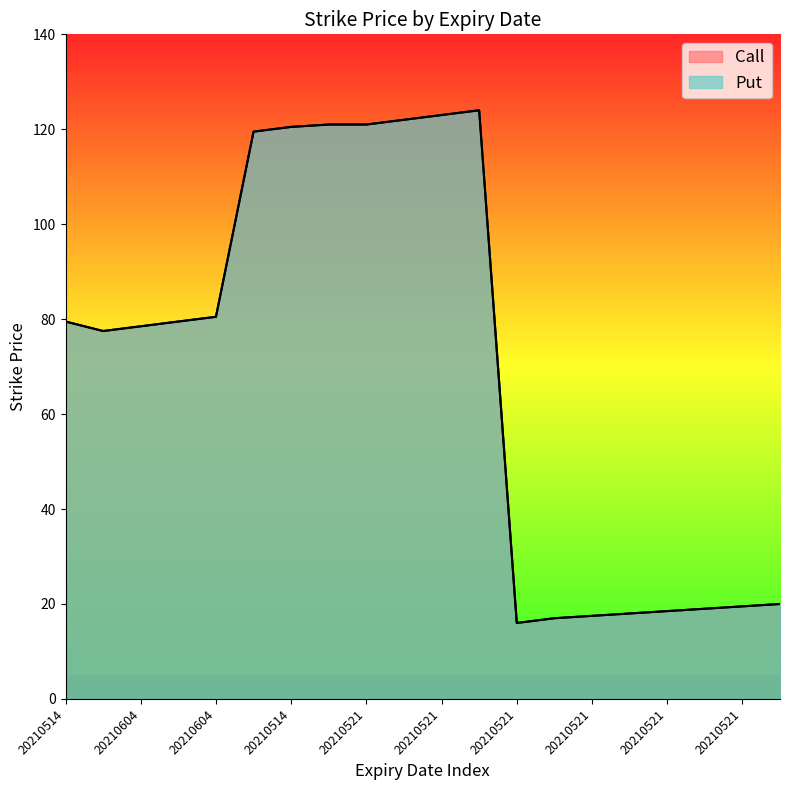

Rank the series by their maximum value, from lowest to highest.

Call, Put